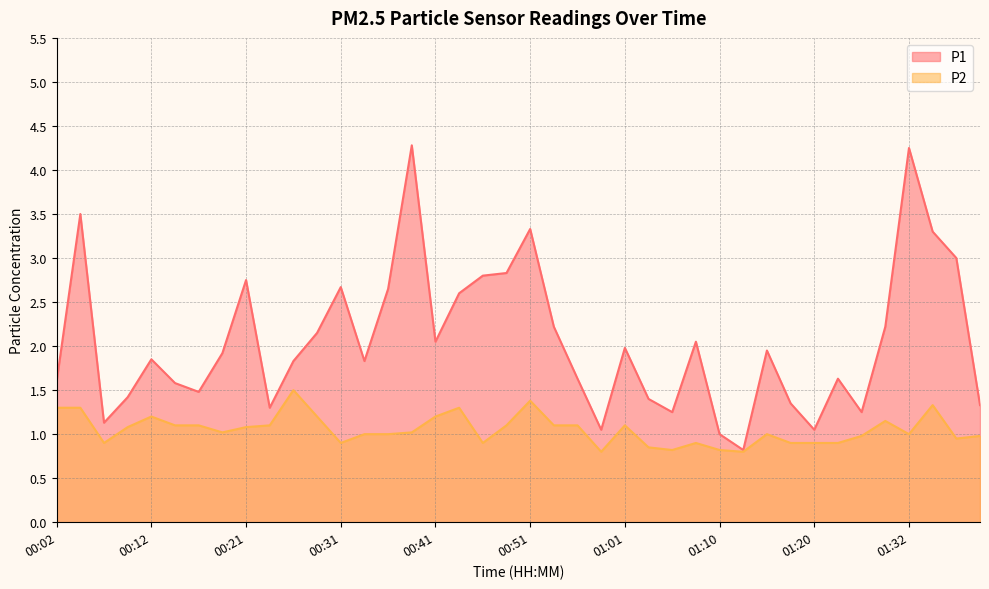

What is the difference between the highest and lowest values at 00:53?

1.1